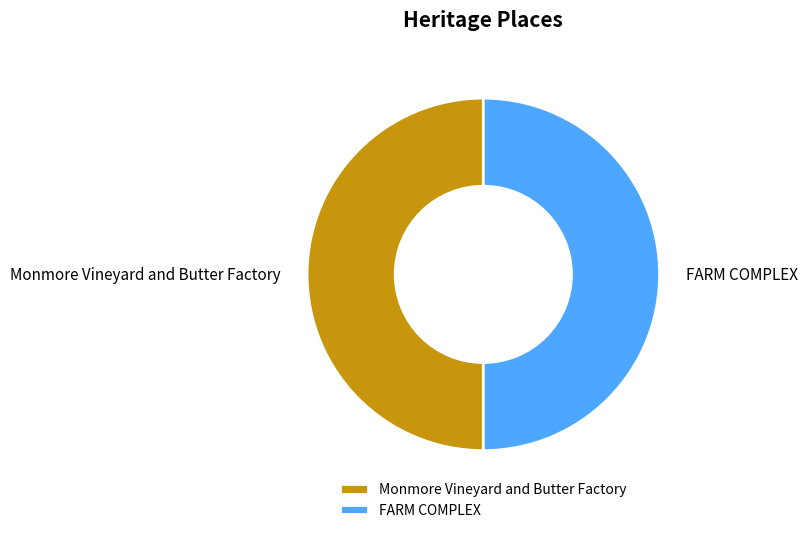

Is it true that FARM COMPLEX is 64% of the pie?

False